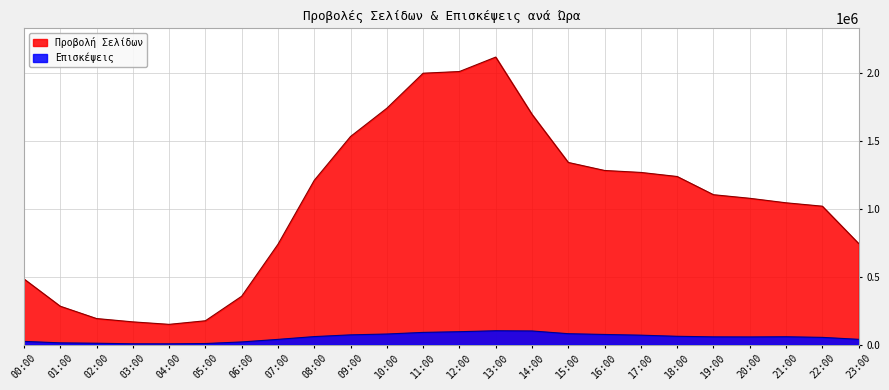

What is the spread (max minus min) of values at 04:00?

143449